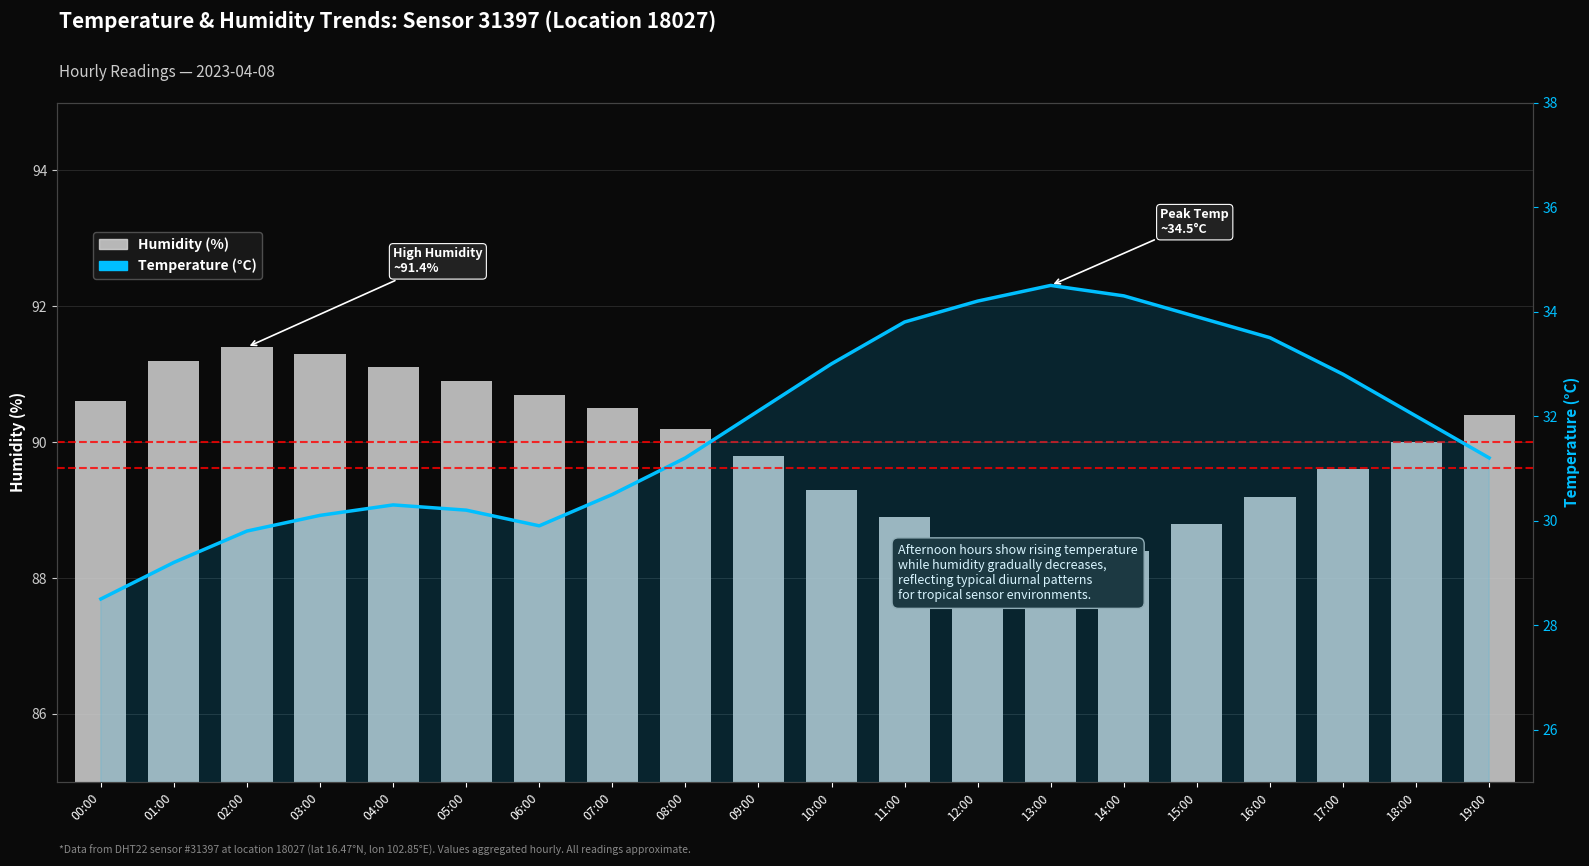

Which series has the widest spread of values?

Temperature (°C)